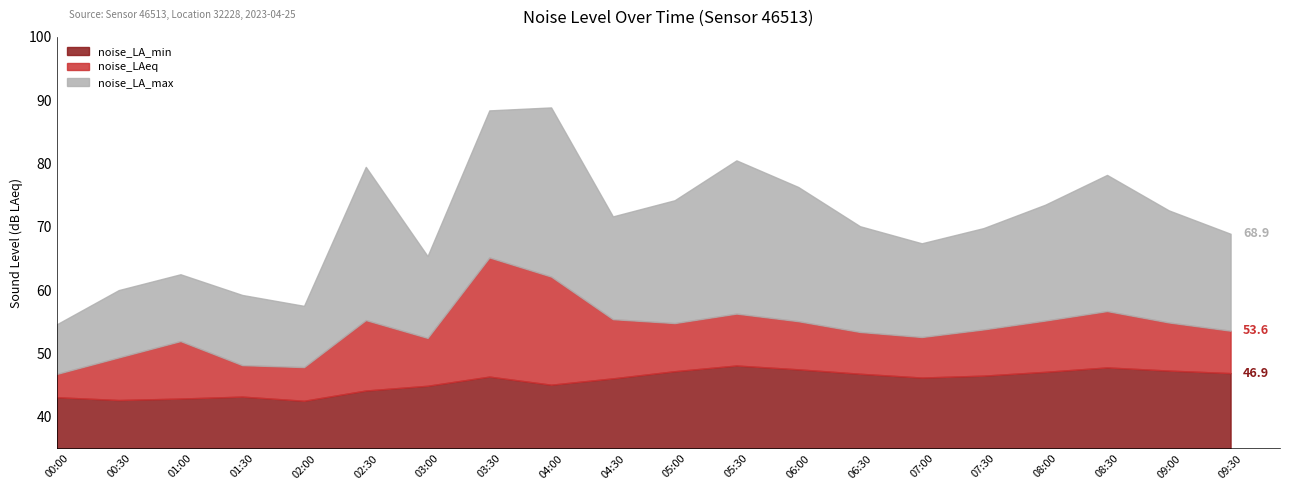

At which category is the sum across all series the highest?

03:30